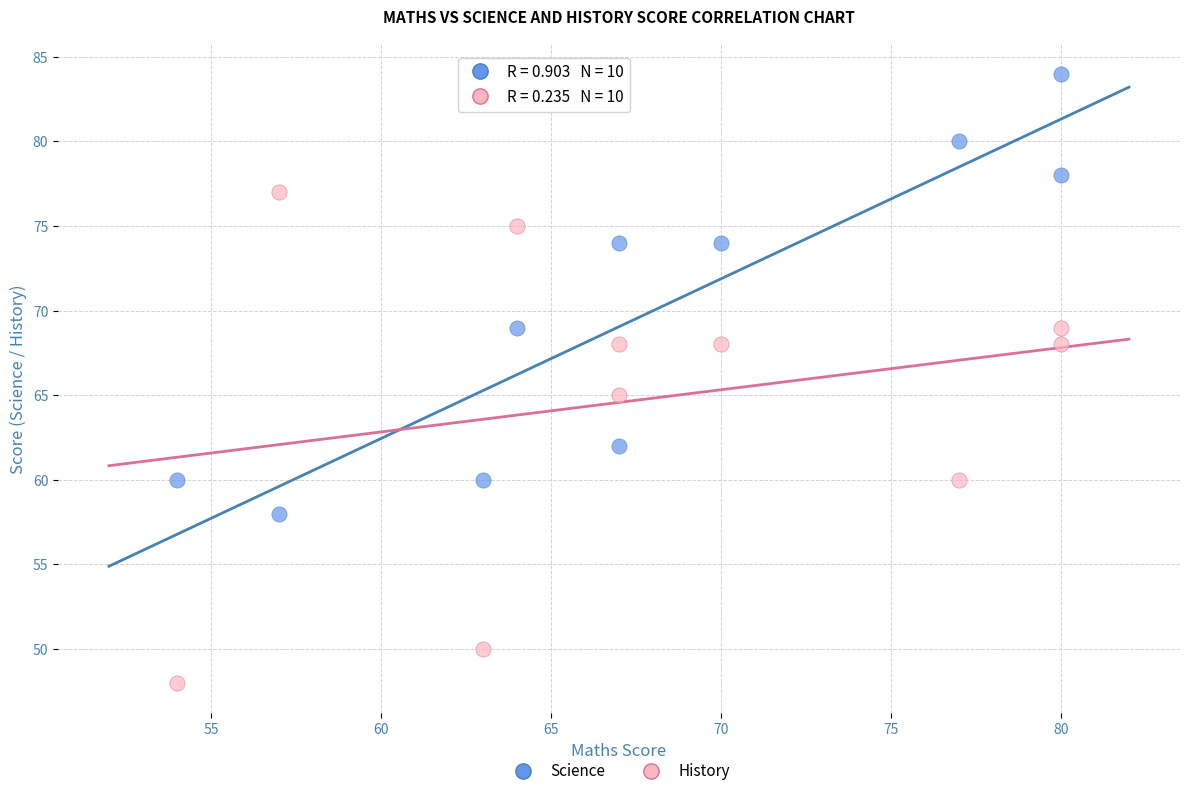

Across all series, what Y value is closest to 66?

65